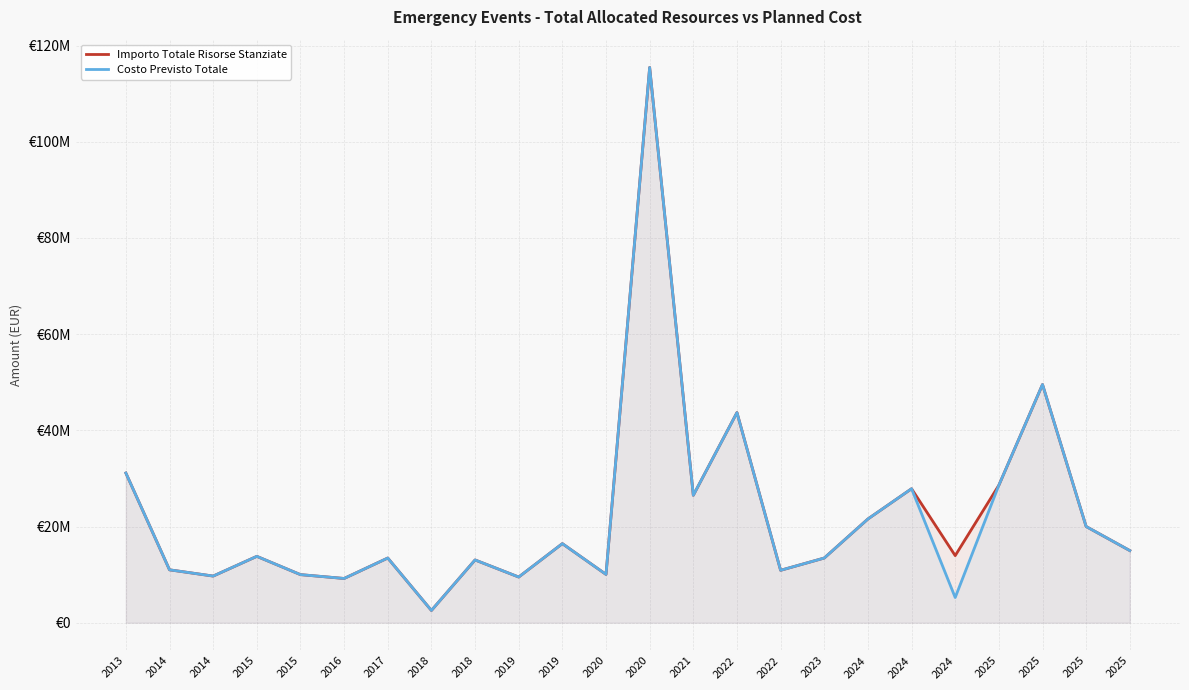

Where does the Costo Previsto Totale series first go above 13800000?

2013